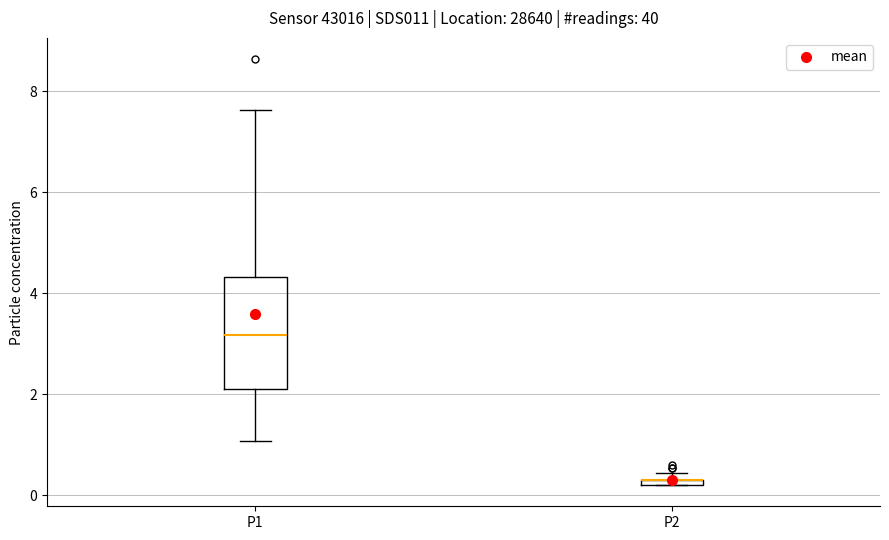

Comparing the boxes themselves (not the whiskers), which one is the tallest?

P1